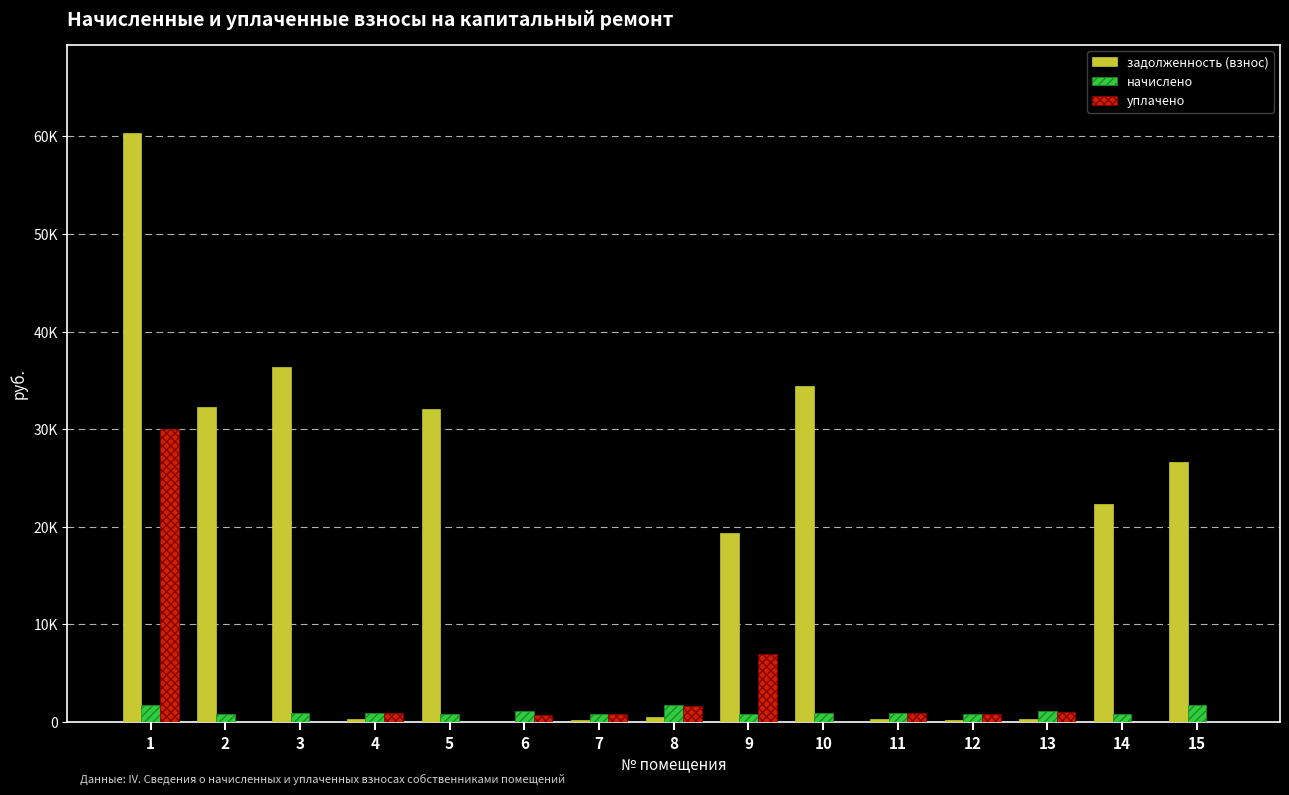

The value of начислено at 2 is 1203.1. True or false?

False